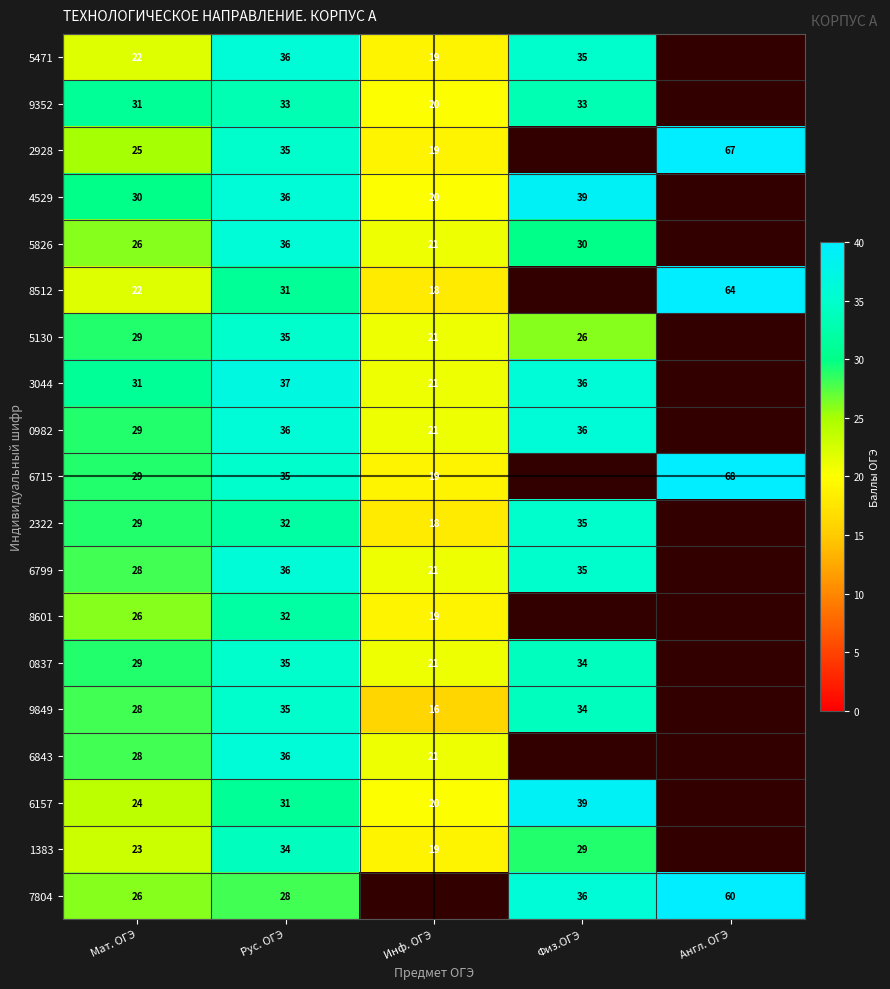

The 4529 series shows 62.1 at Физ.ОГЭ. True or false?

False